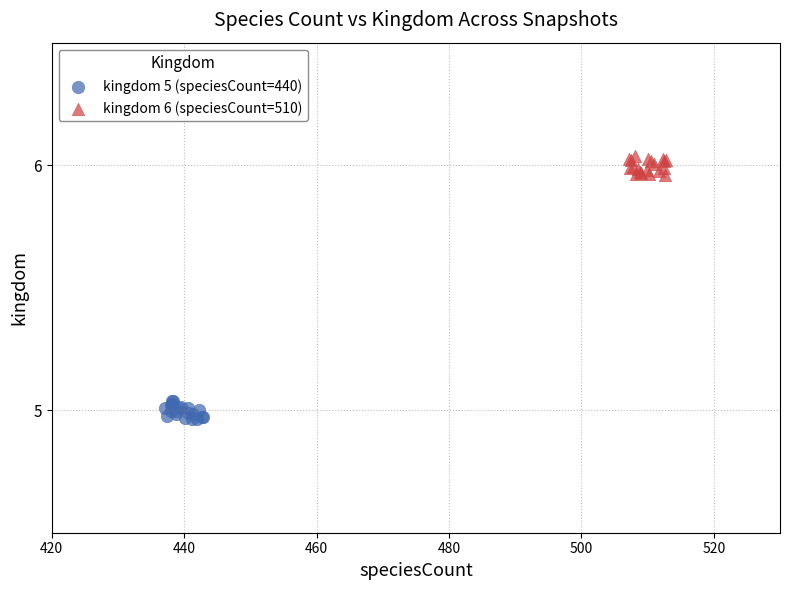

Which series reaches the maximum Y coordinate?

kingdom 6 (speciesCount=510)